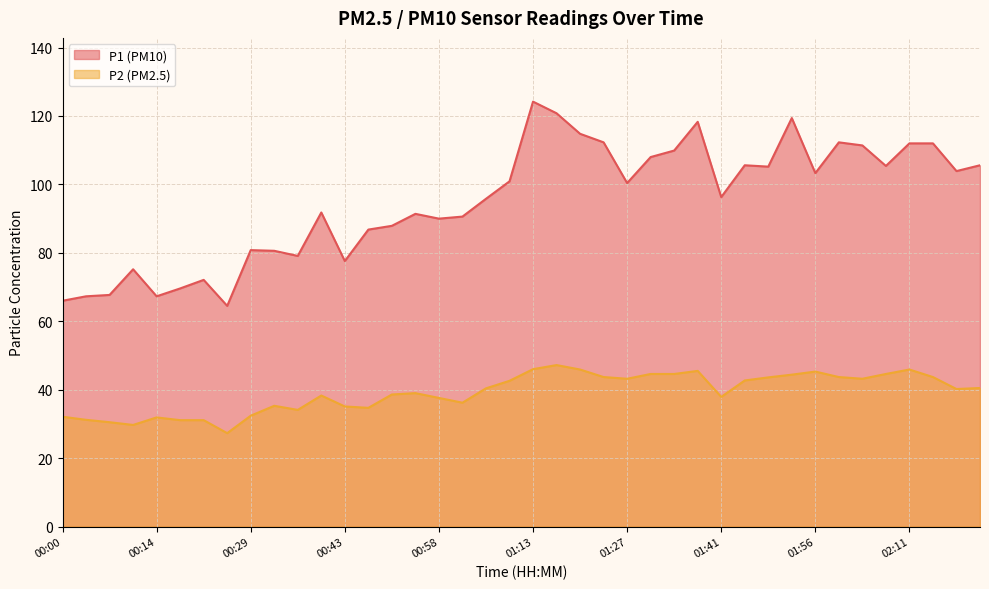

In P2, how many points are lower than both neighbors (excluding endpoints)?

9